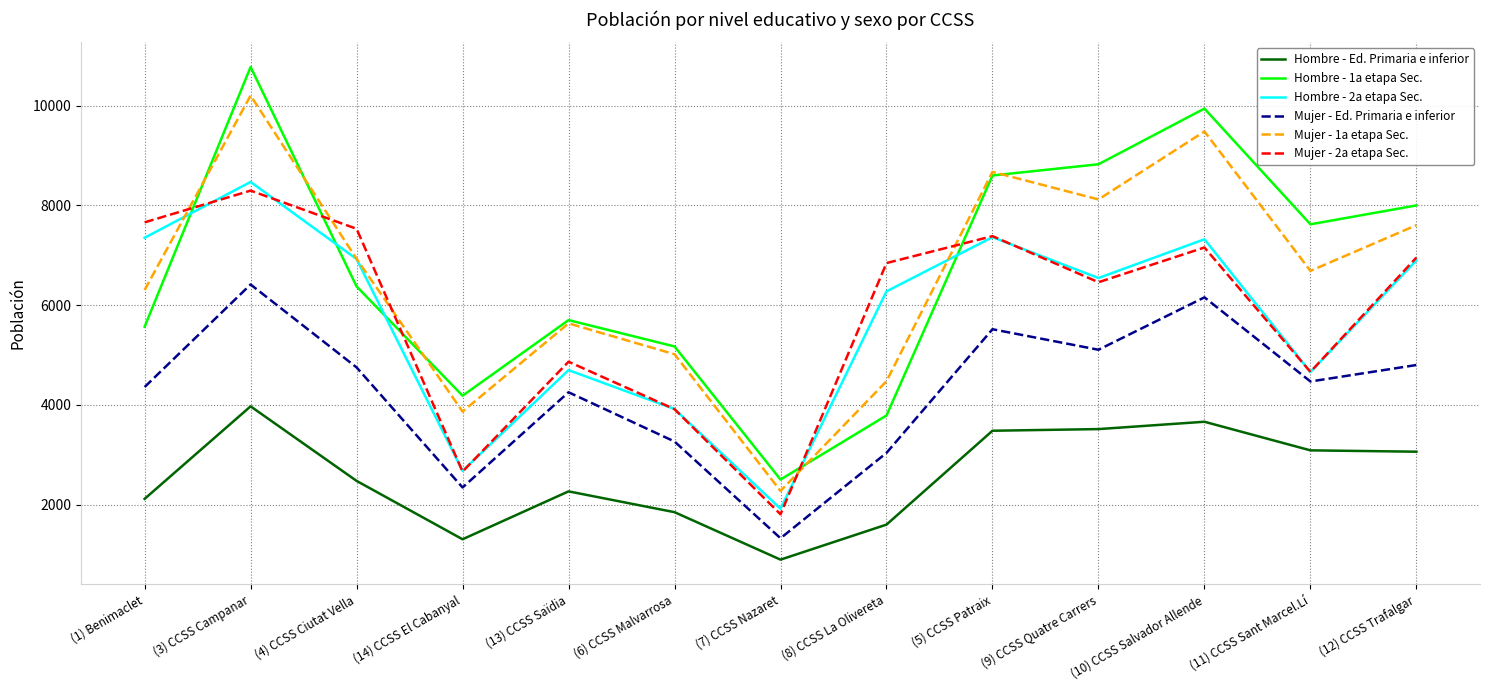

True or false: Mujer - 1a etapa Sec. has a value of 8118 at (9) CCSS Quatre Carrers.

True